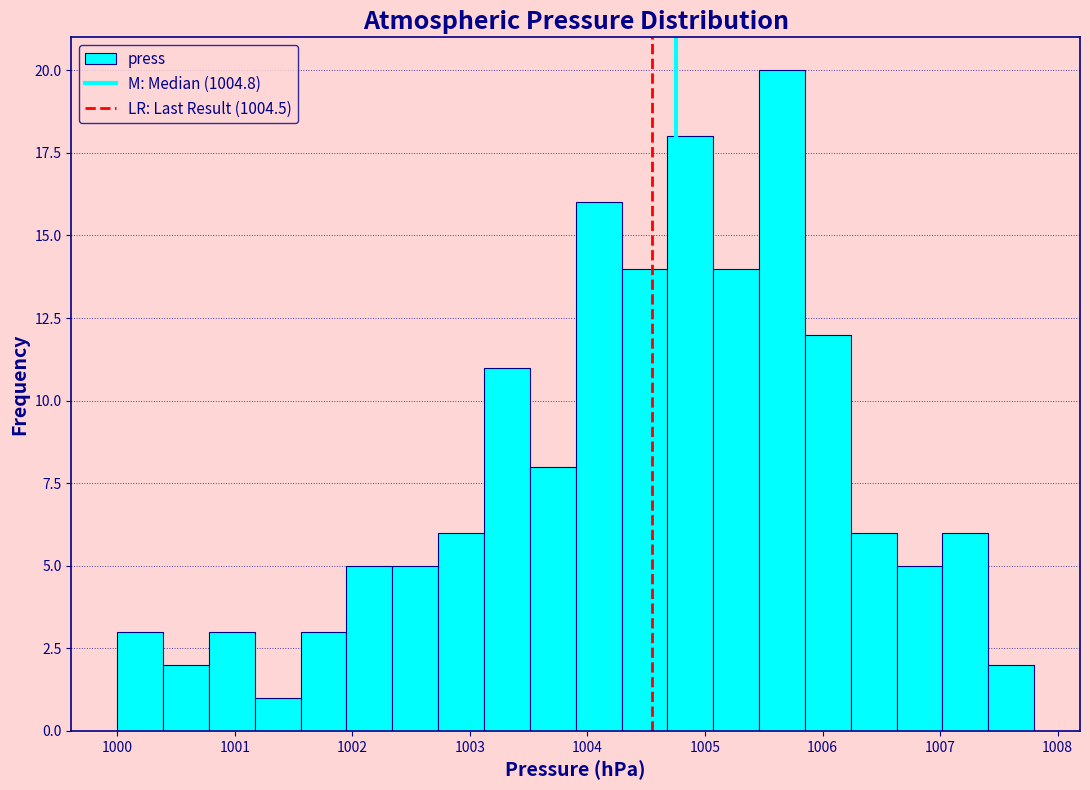

Around what value on the x-axis is the tallest bar? Give the approximate position of its centre, as read against the axis.

1005.7